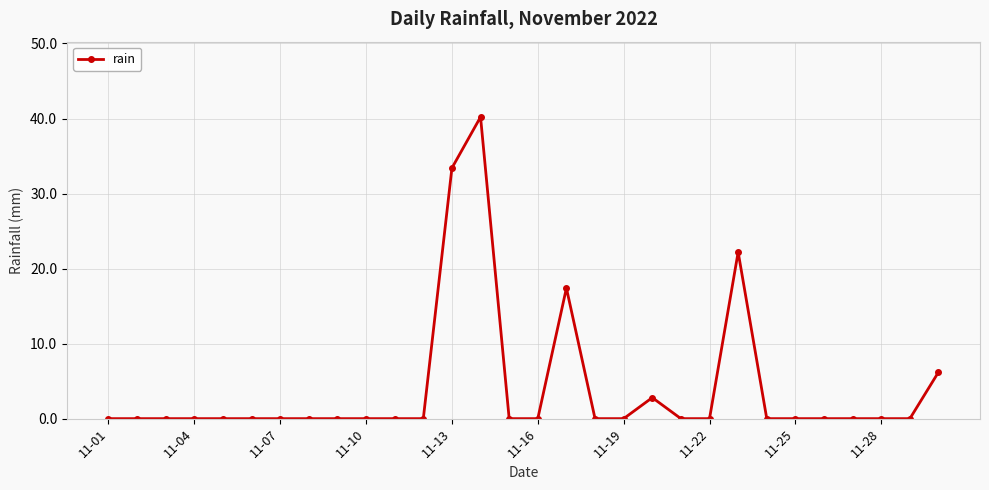

True or false: the data has more than 1 interior local peaks.

True